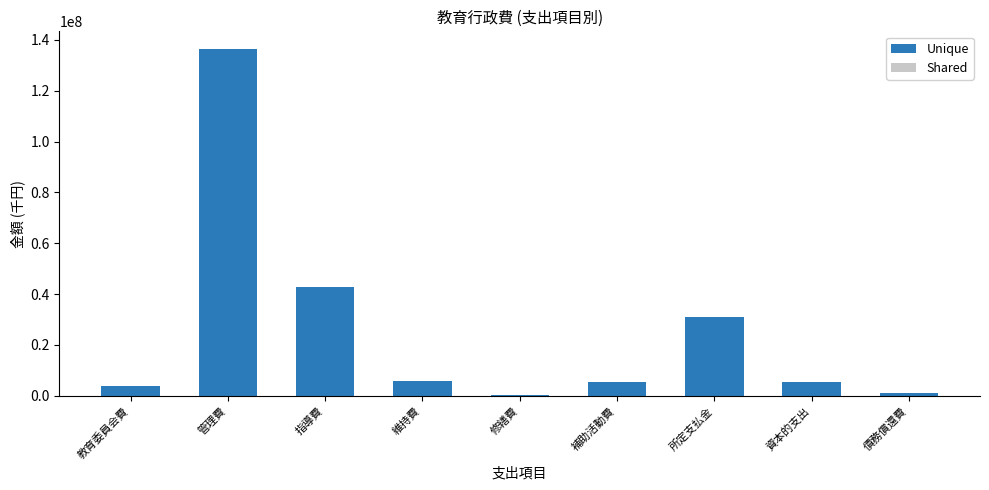

Does the chart contain stacked bars?

Yes